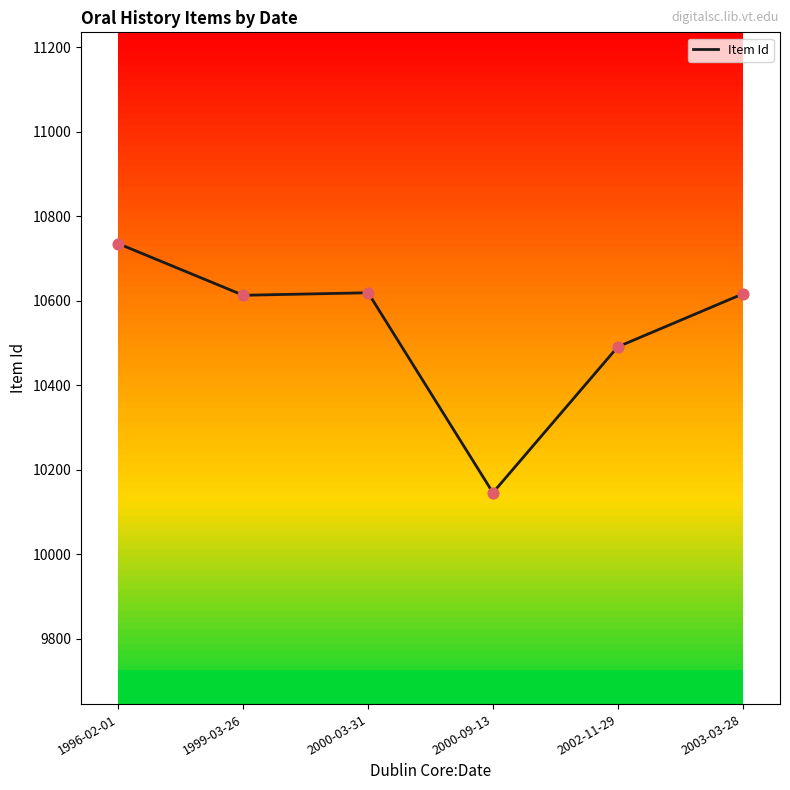

Between 1999-03-26 and 2002-11-29, which is larger?

1999-03-26